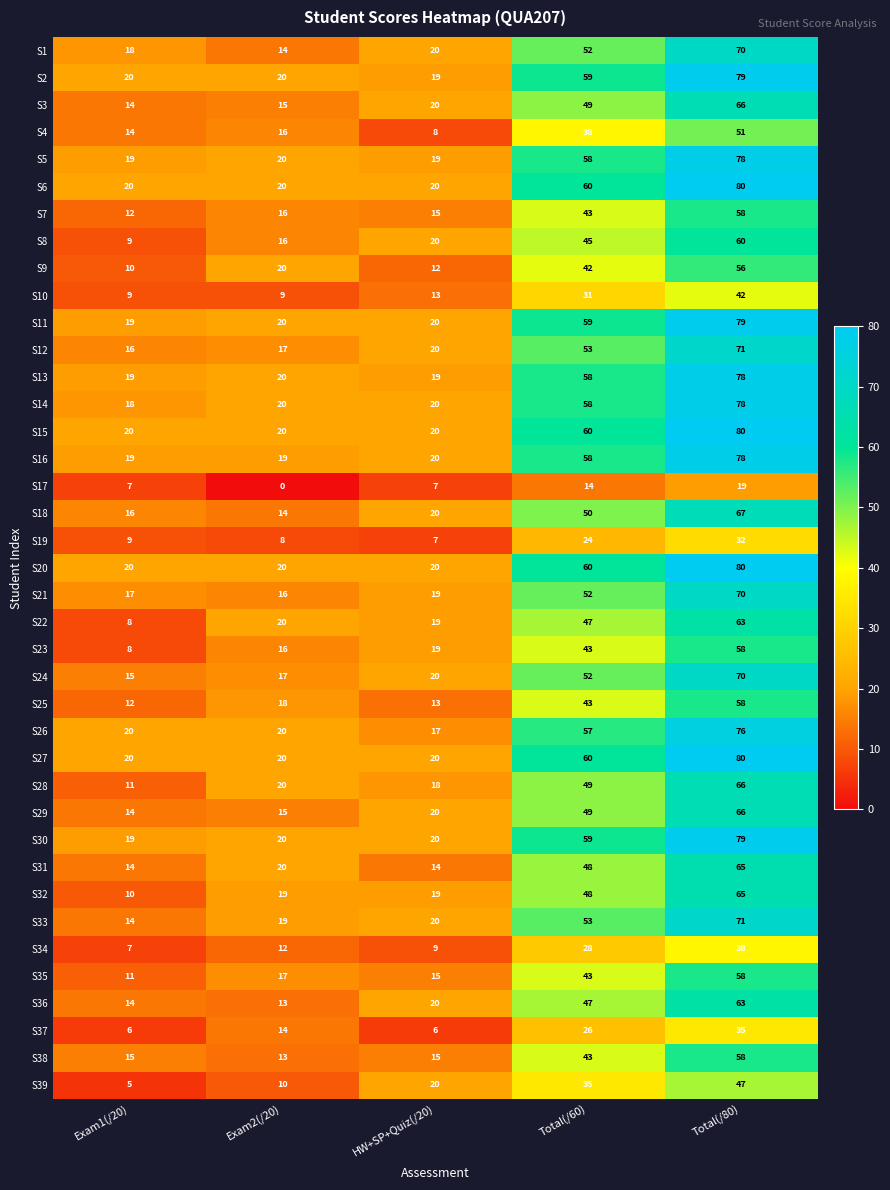

What is the total value across all series at Exam1(/20)?

548